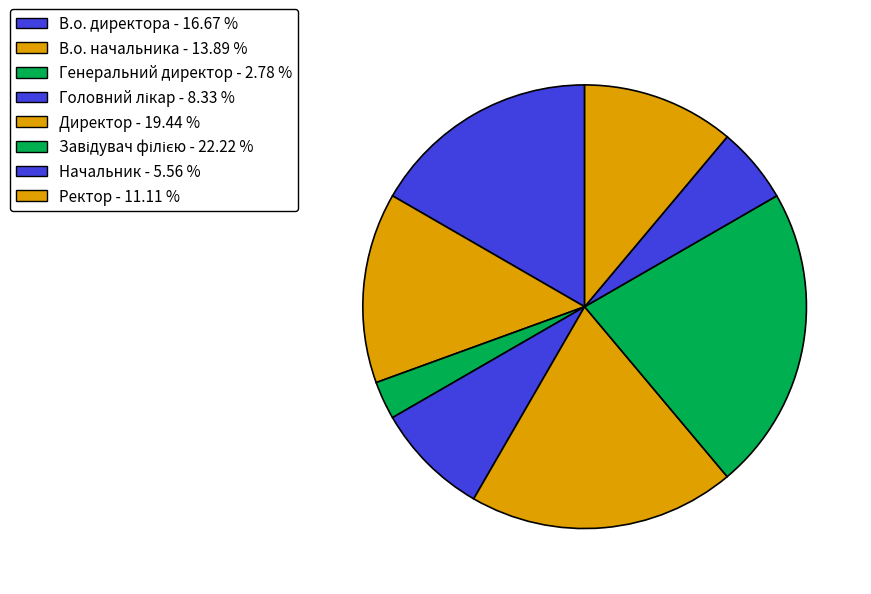

How many segments does this pie chart have?

8